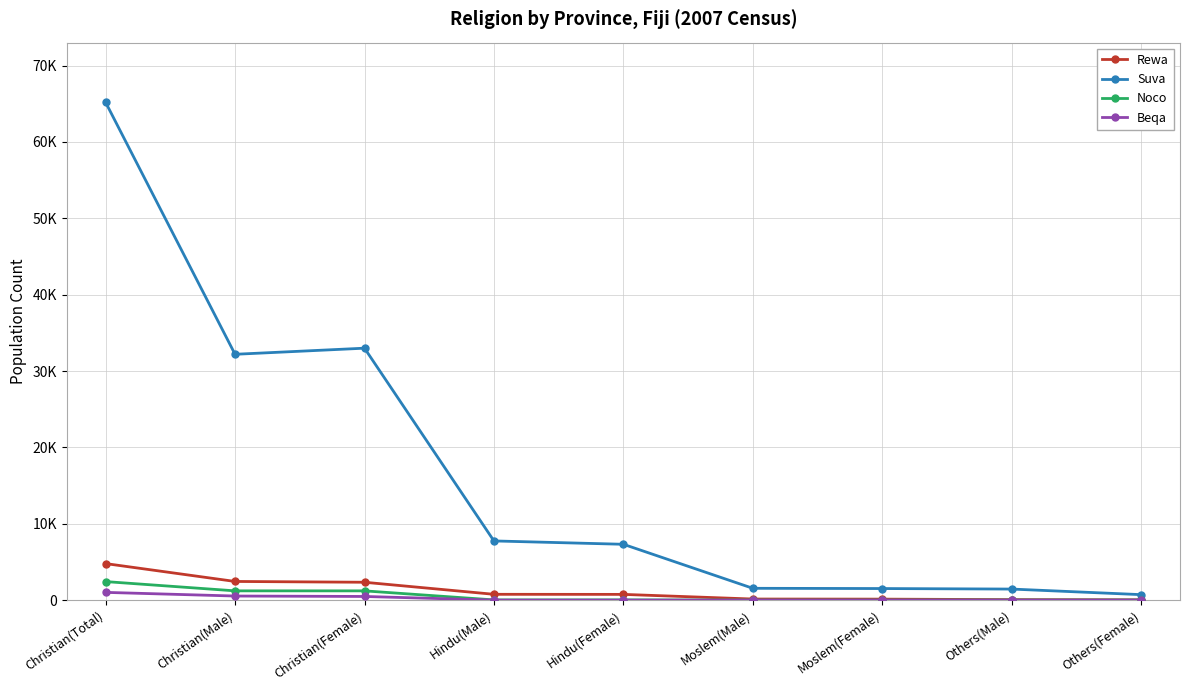

True or false: Suva and Noco cross at least once.

False